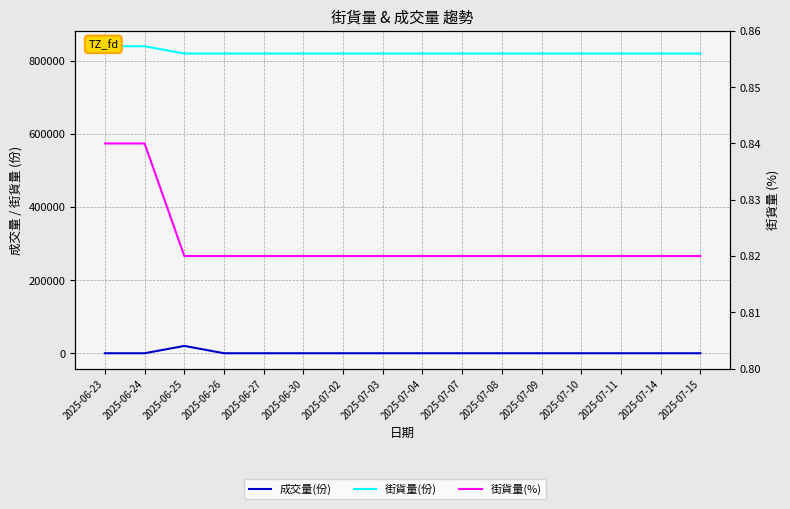

True or false: 街貨量(份) and 成交量(份) cross at least once.

False